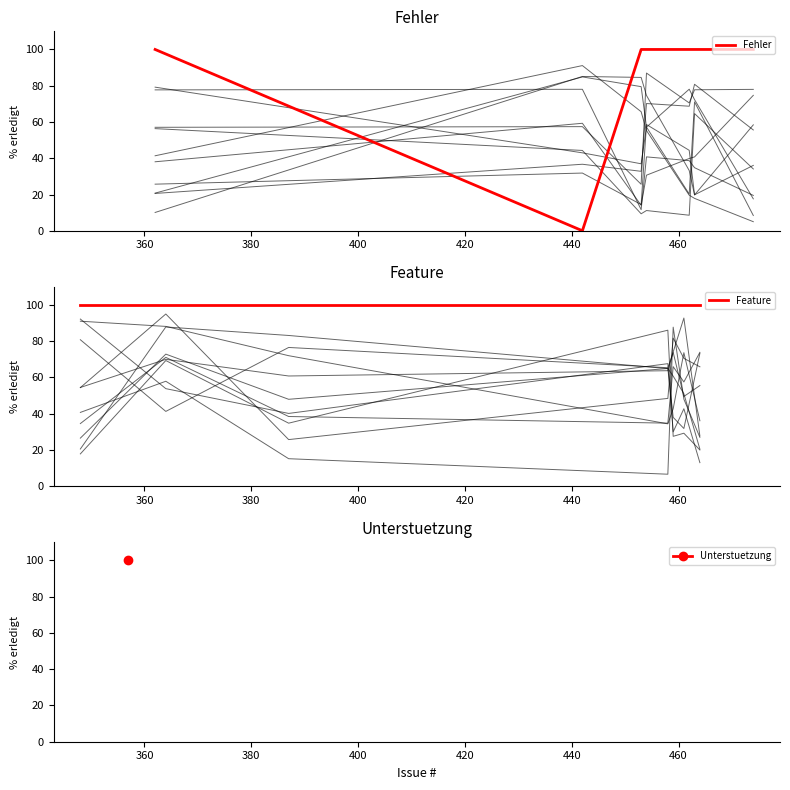

What is the maximum value for Fehler?

100